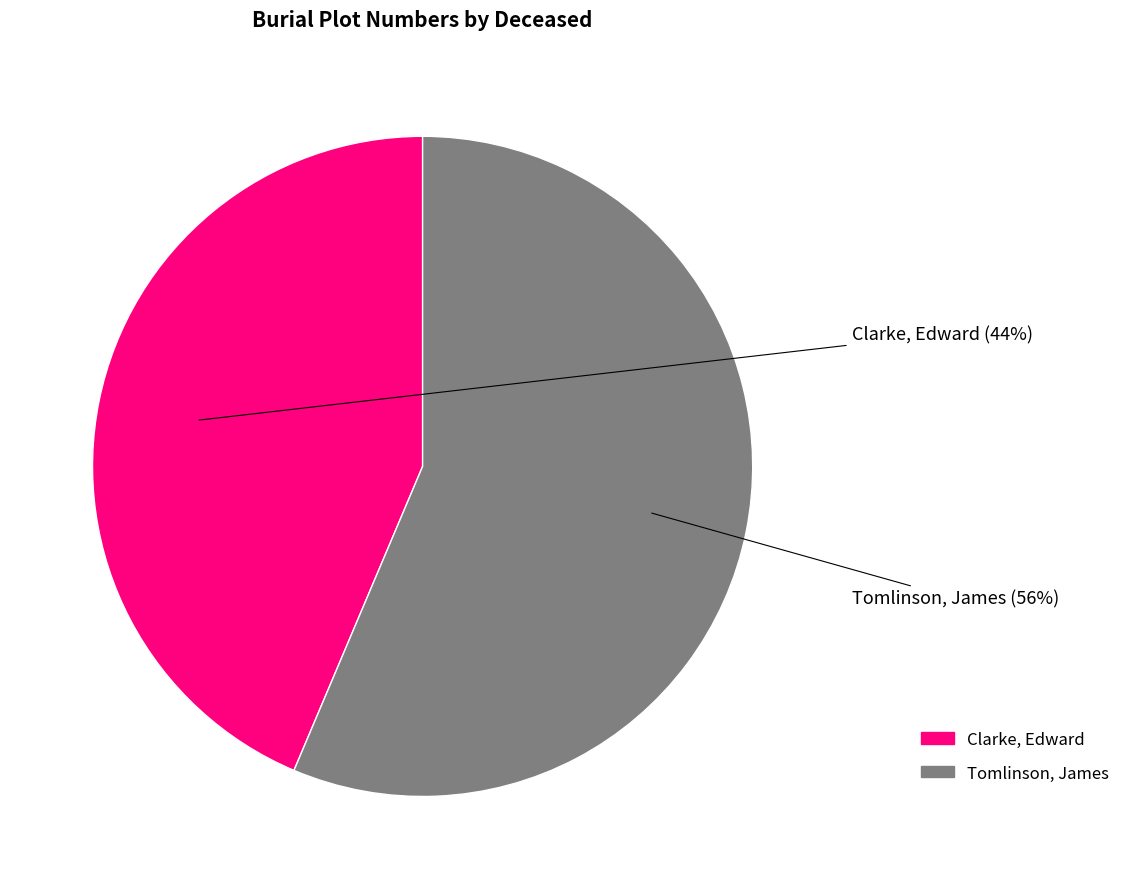

What is the ratio of the value at Tomlinson, James to the value at Clarke, Edward?

1.3